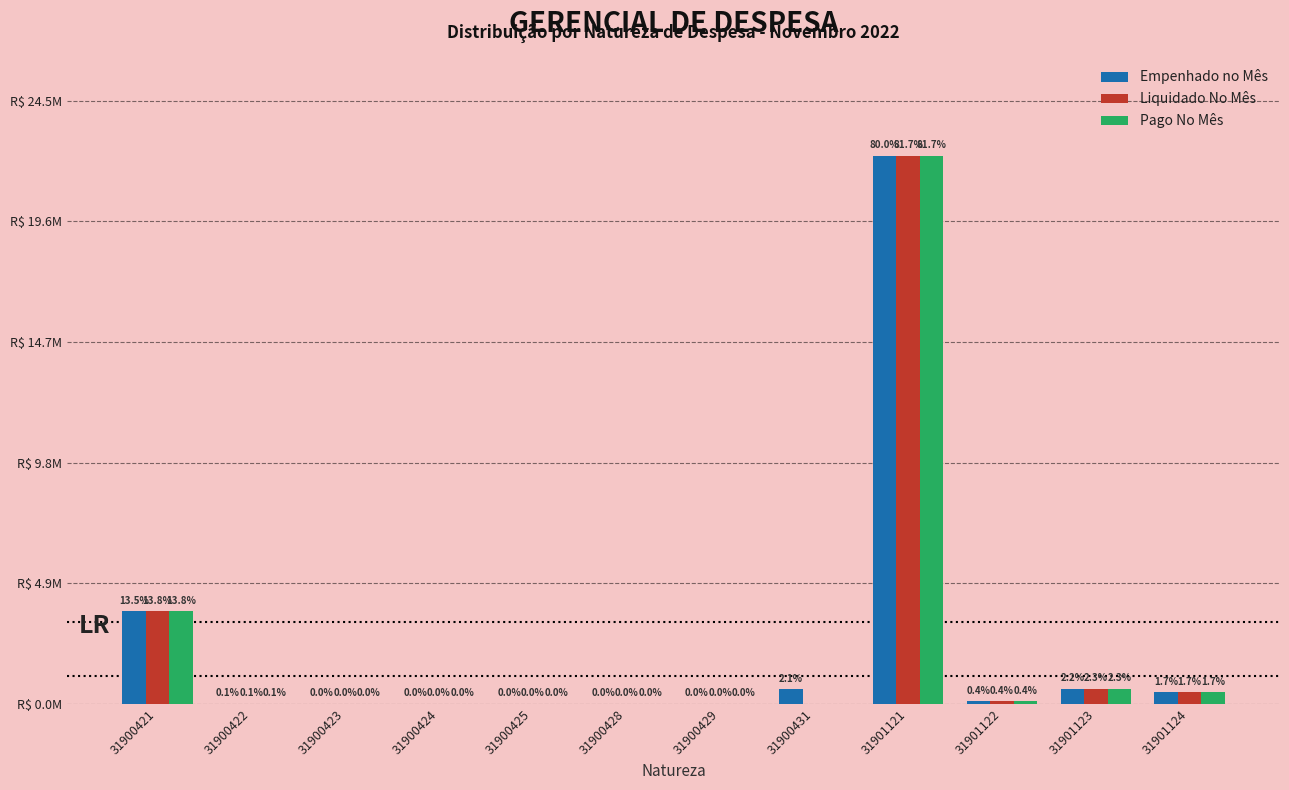

The Empenhado no Mês series shows 680.1 at 31900429. True or false?

False